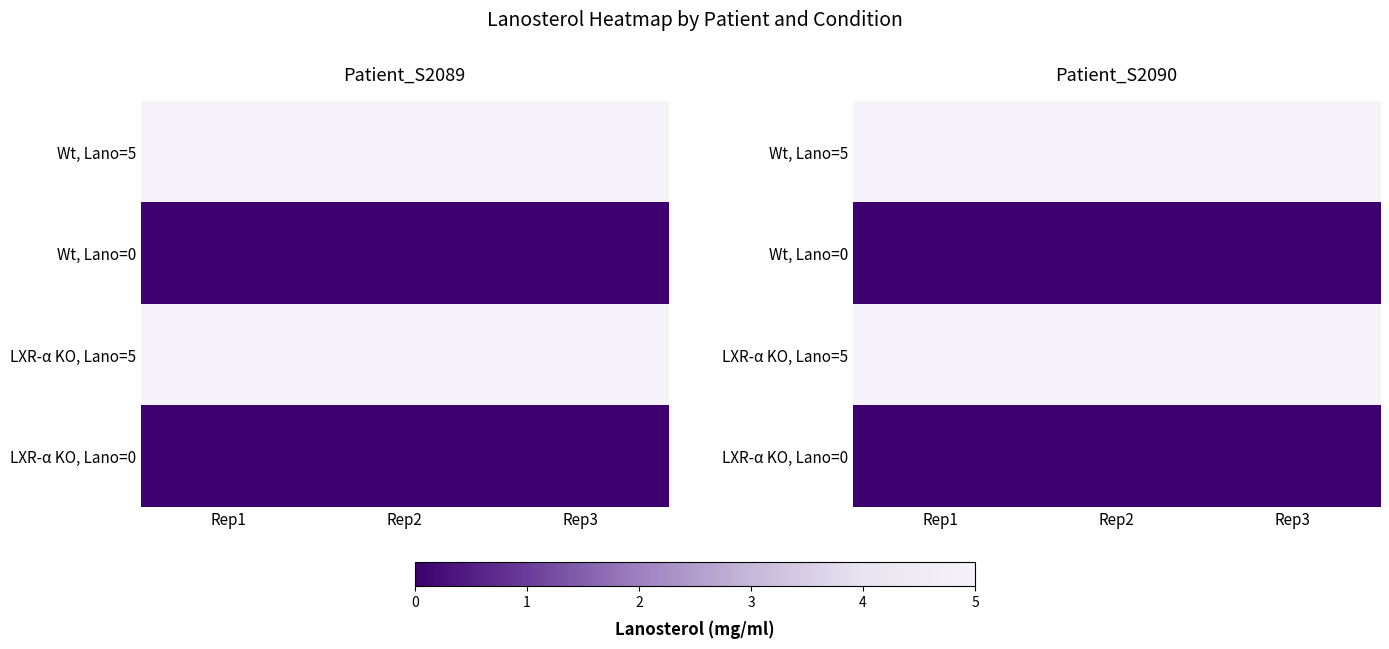

At which label is Wt, Lano=0 closest to 0?

Rep1